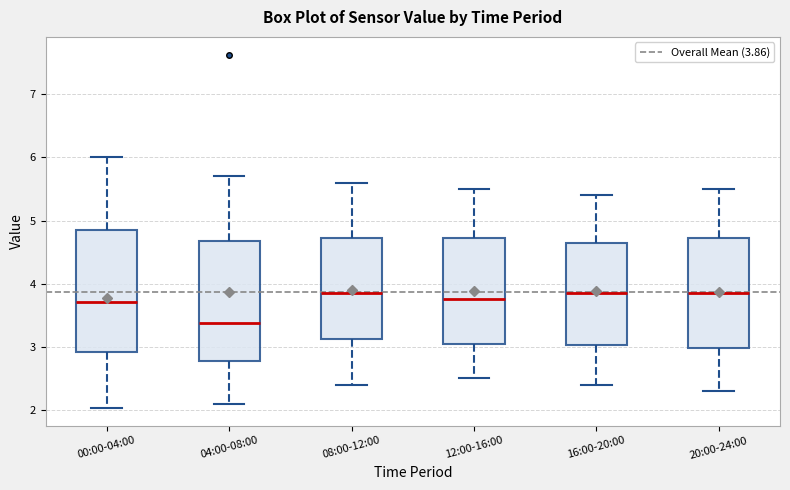

Reading left to right, transcribe this box plot: for each box, give where its median line is, the range the box spans, and where its two whiskers end, as read against the y-axis. The values are not printed on the chart, so give them approximately, as read against the axis.

00:00-04:00: median 3.7, box 2.9 to 4.8, whiskers 2.0 to 6.0
04:00-08:00: median 3.4, box 2.8 to 4.7, whiskers 2.1 to 5.7
08:00-12:00: median 3.9, box 3.1 to 4.7, whiskers 2.4 to 5.6
12:00-16:00: median 3.8, box 3.1 to 4.7, whiskers 2.5 to 5.5
16:00-20:00: median 3.9, box 3.0 to 4.7, whiskers 2.4 to 5.4
20:00-24:00: median 3.9, box 3.0 to 4.7, whiskers 2.3 to 5.5